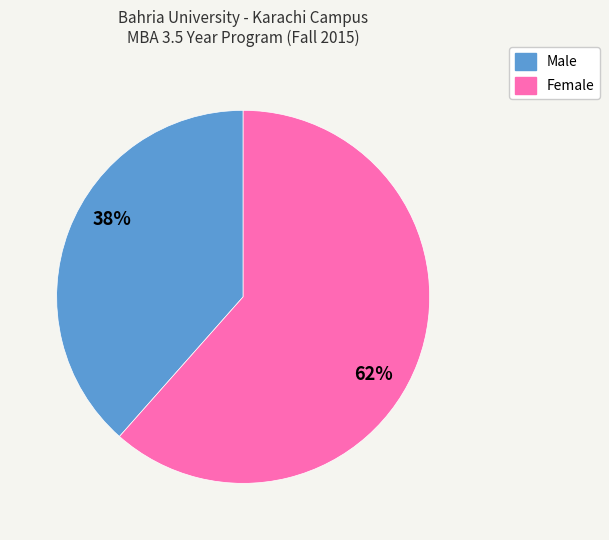

Count the number of slices in the pie.

2